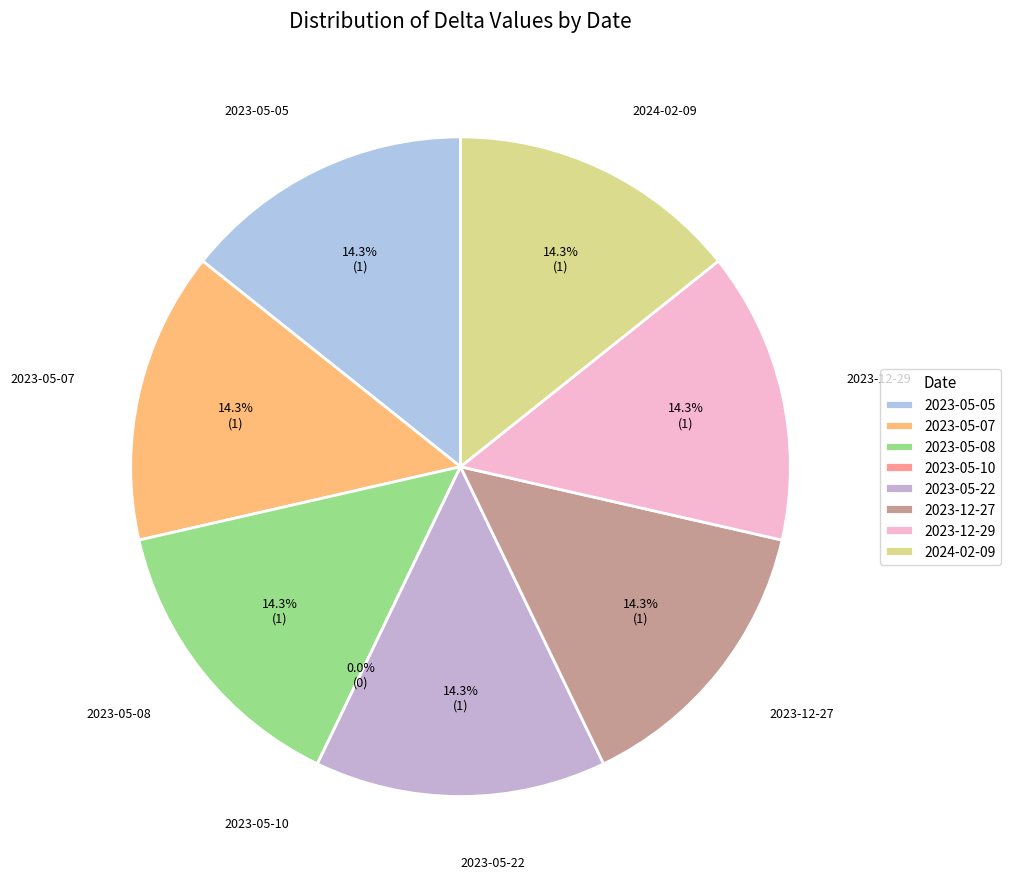

Between 2023-05-08 and 2023-05-10, which is larger?

2023-05-08